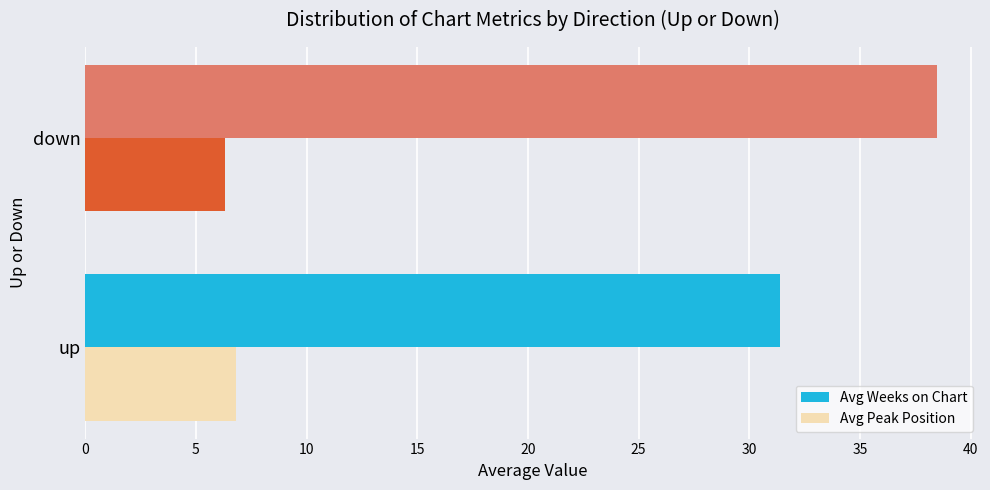

What is the greatest value displayed?

38.5